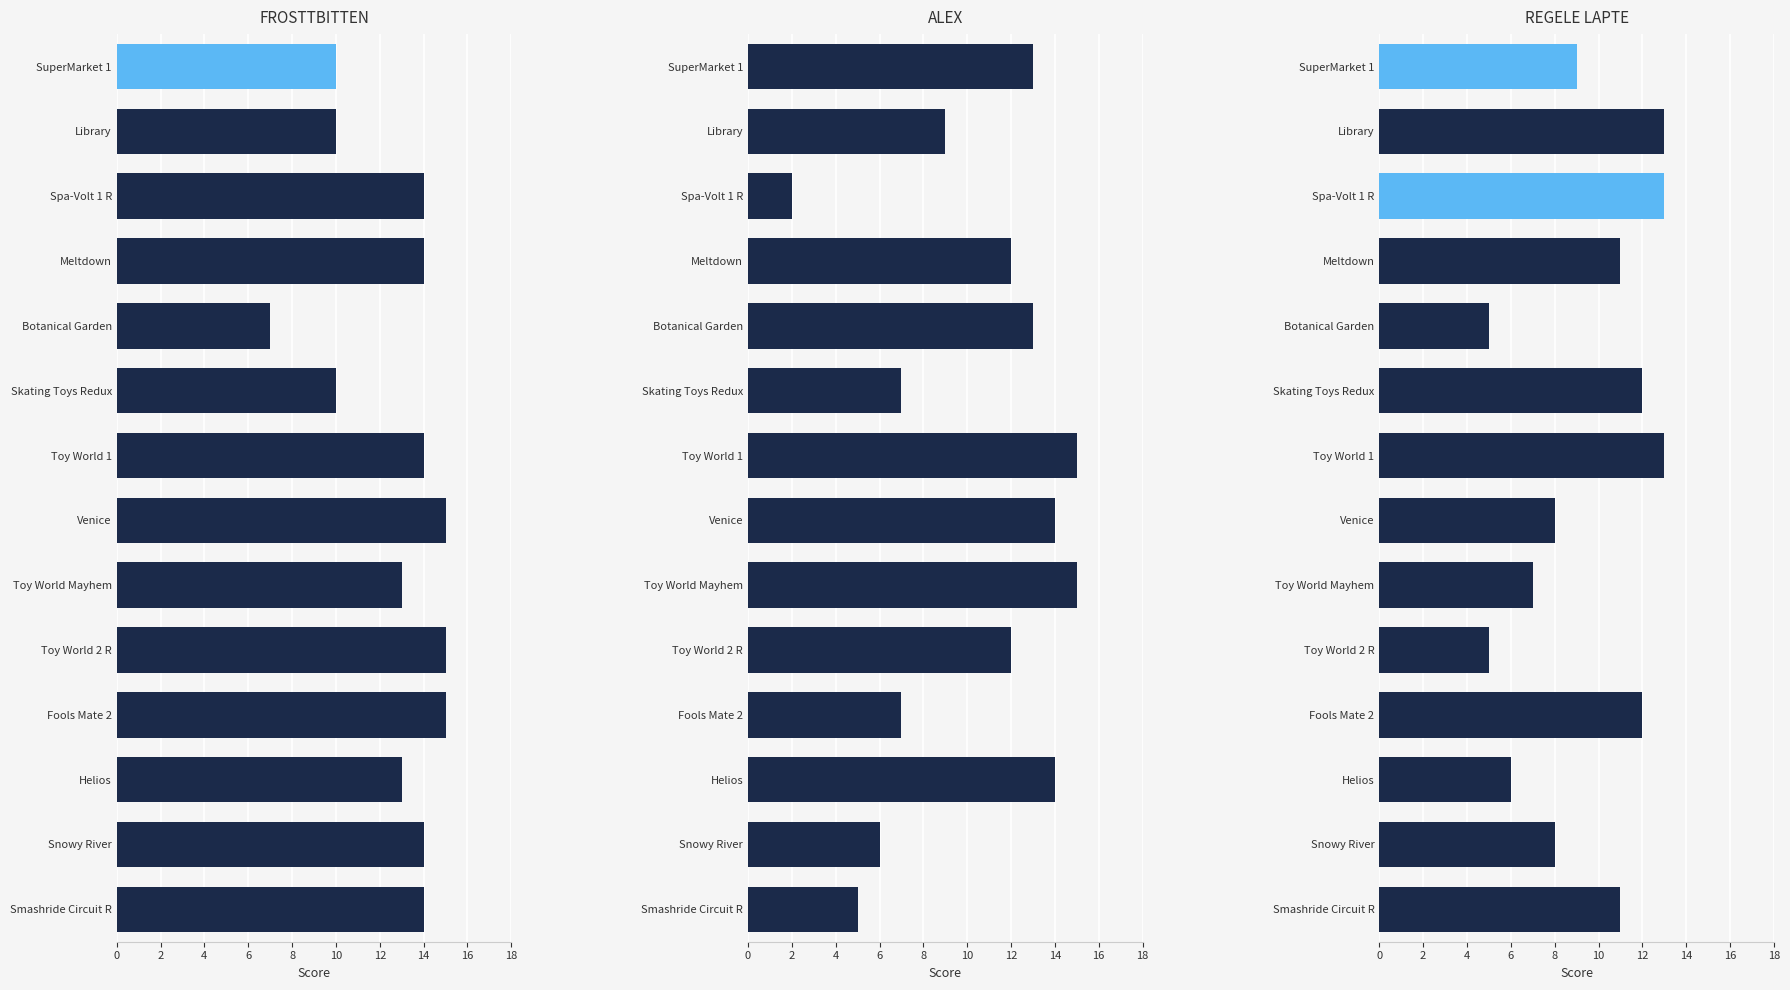

The REGELE LAPTE series shows 7 at Spa-Volt 1 R. True or false?

False